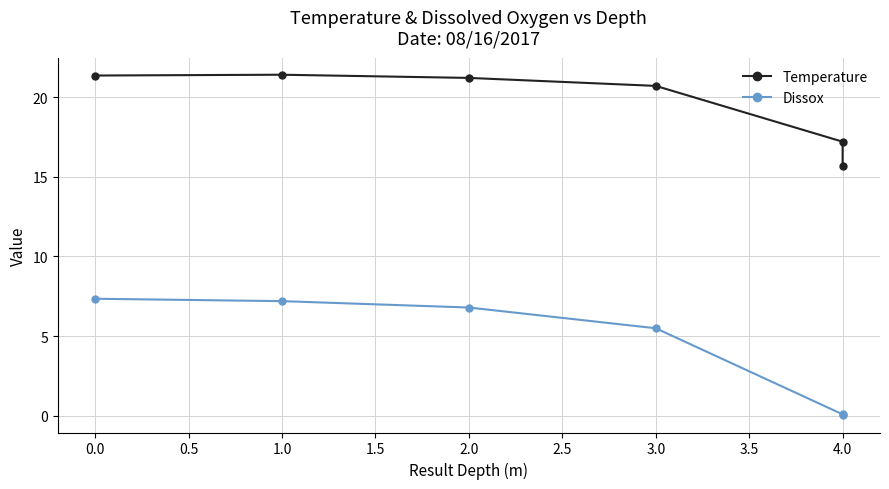

Which series has the largest total across all categories?

Temperature